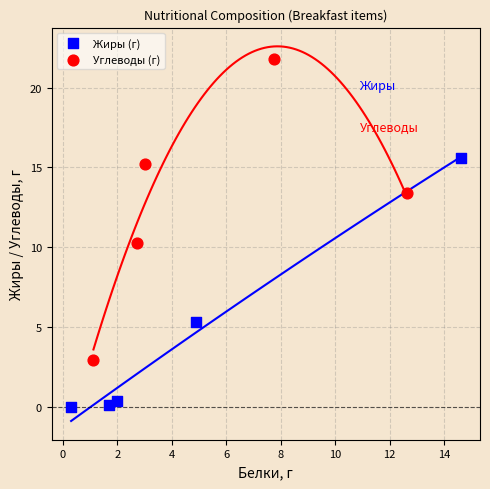

Which series has the widest spread of Y values?

Углеводы (г)